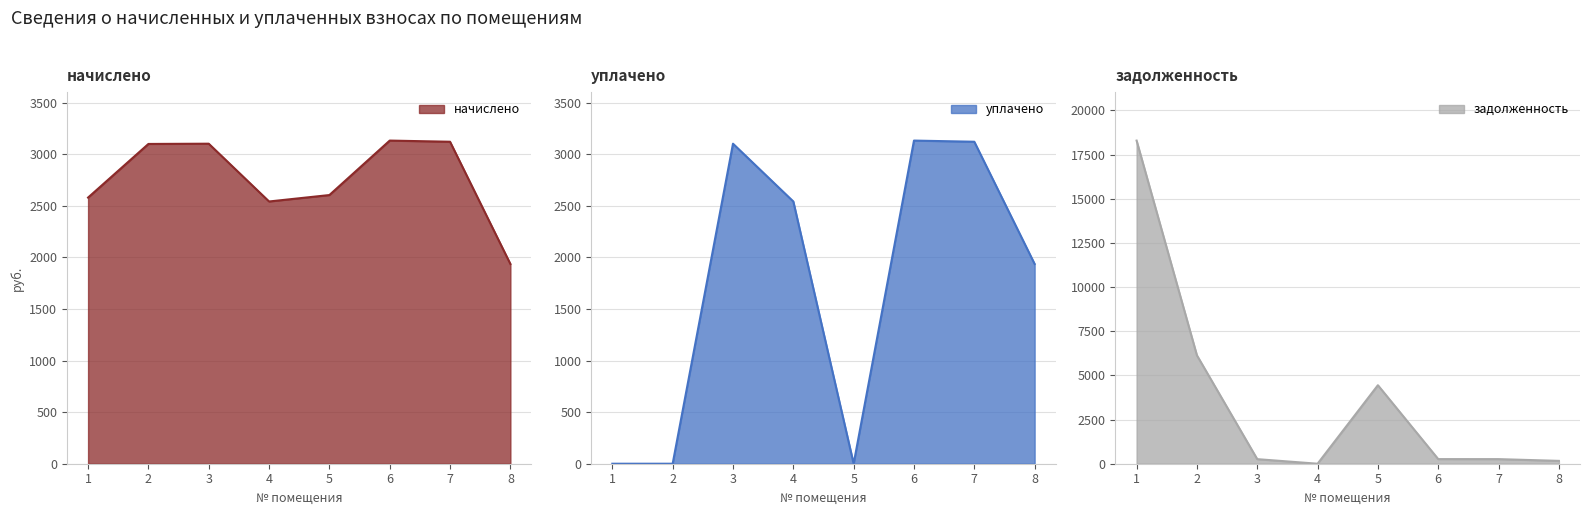

What is the difference between the задолженность values at 2 and 3?

5878.9